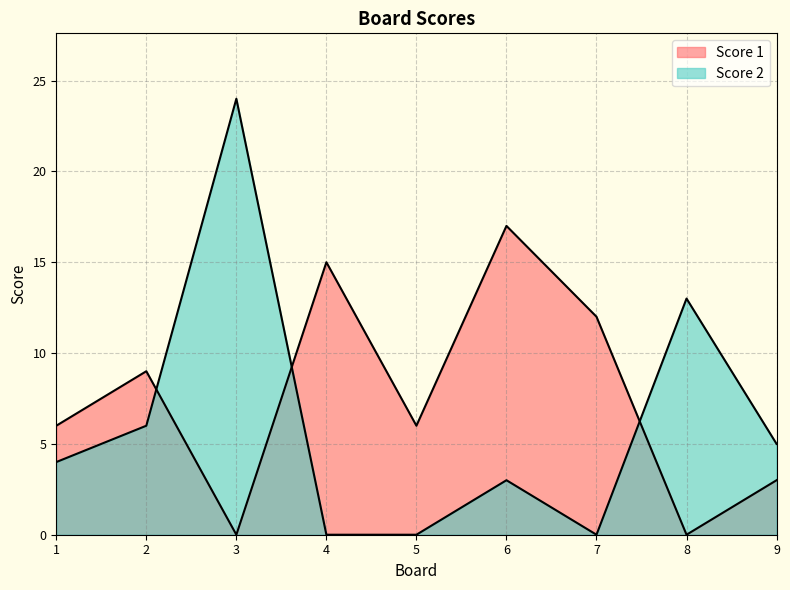

Is it true that Score 2 equals 2 at 1?

False